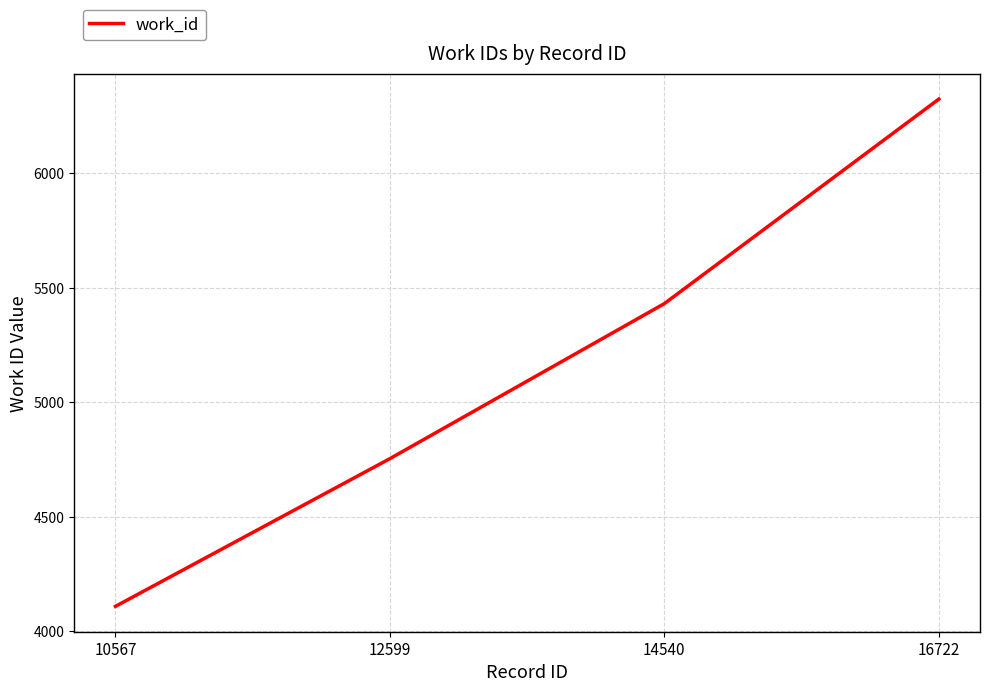

What is the change in value from 12599 to 14540?

+677